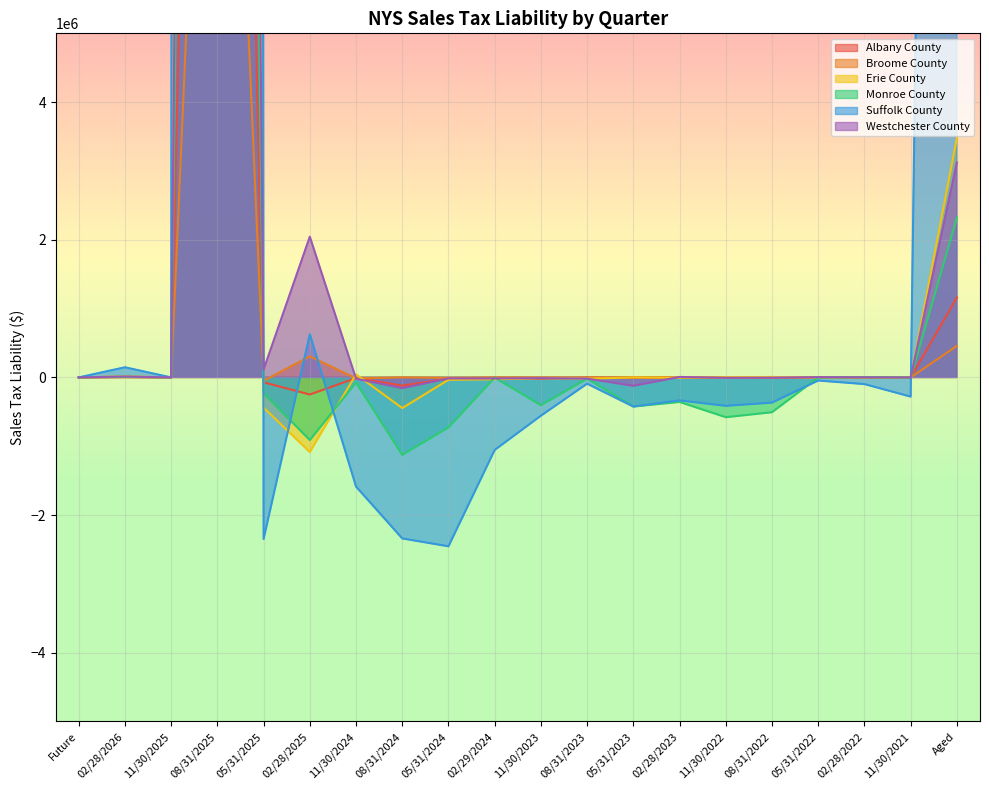

What is the total value across all series at 08/31/2024?

-4185930.5